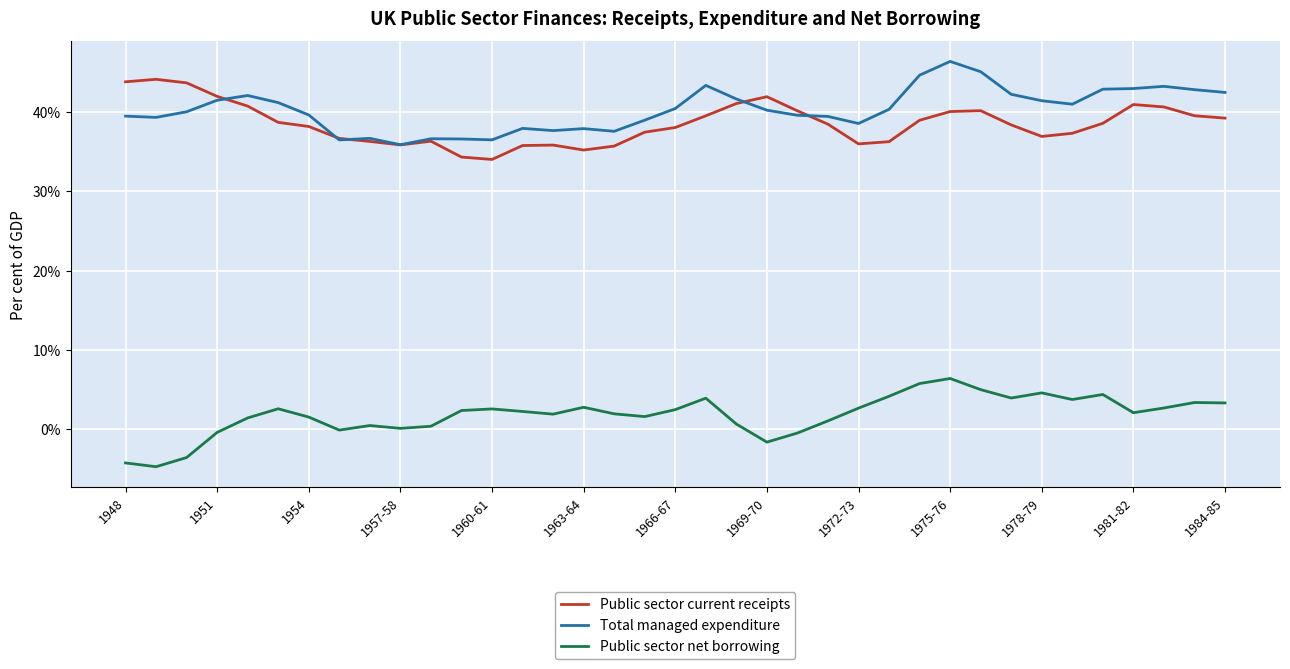

What is the smallest value displayed?

-4.8